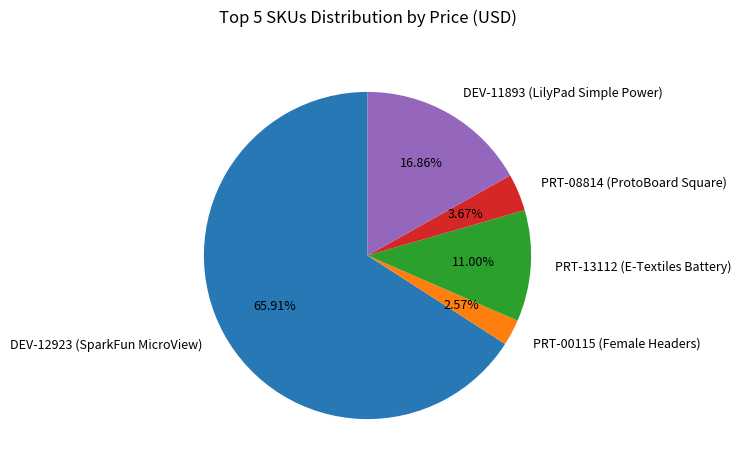

Is the sum of PRT-08814 (ProtoBoard Square) and DEV-12923 (SparkFun MicroView) greater than half?

Yes